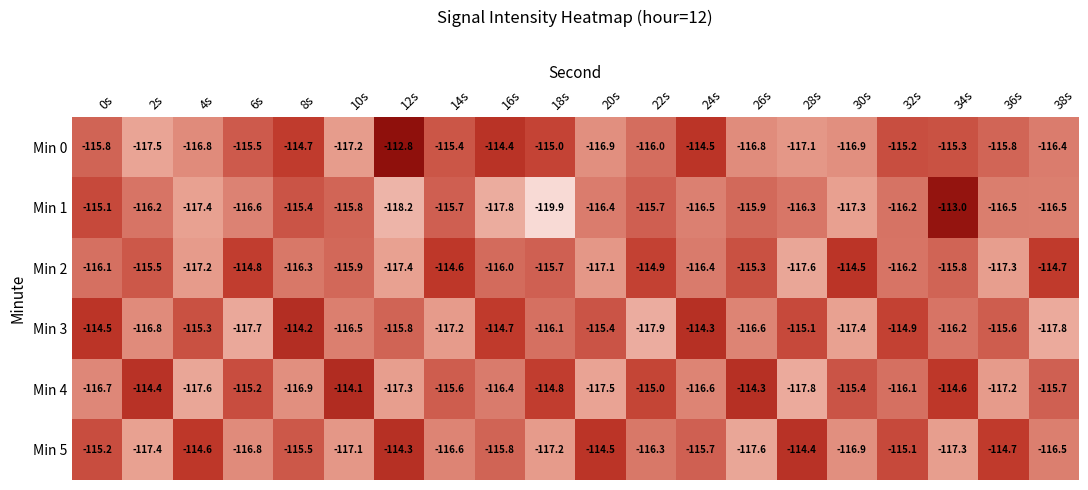

At which label does Min 4 reach its peak?

10s